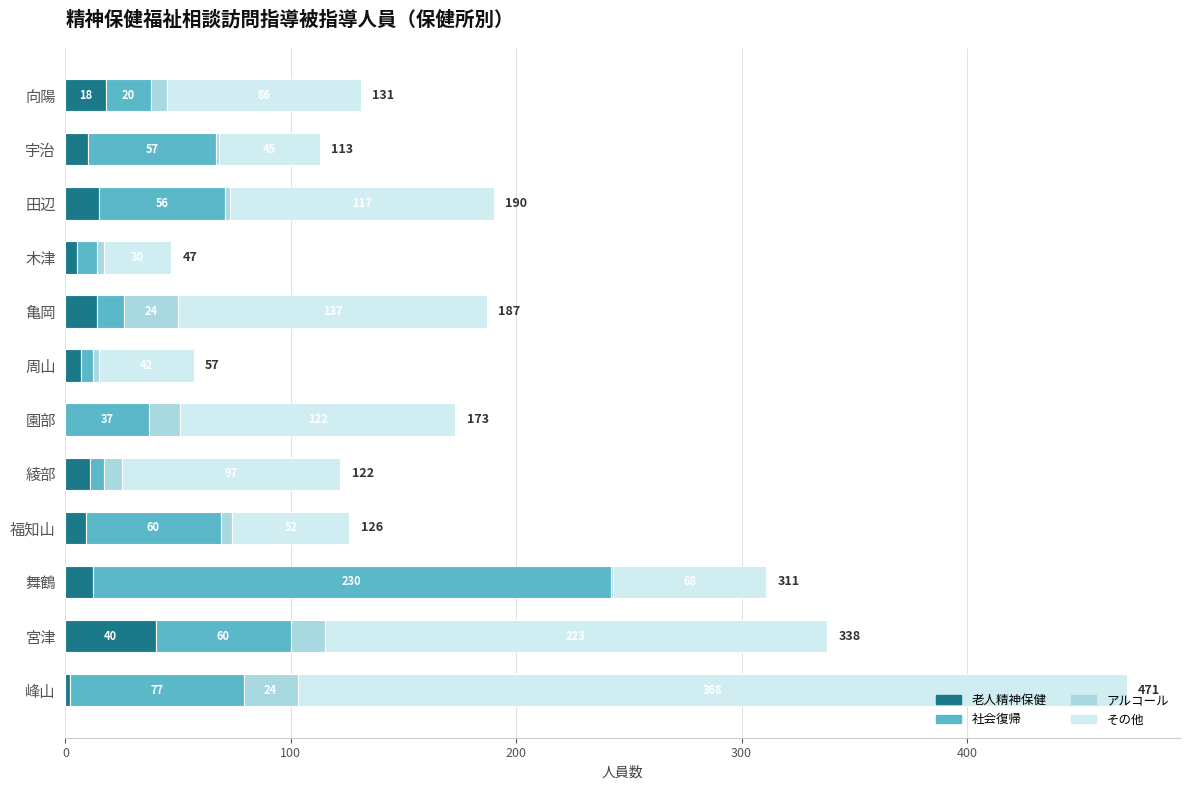

What is the maximum value for 老人精神保健?

40